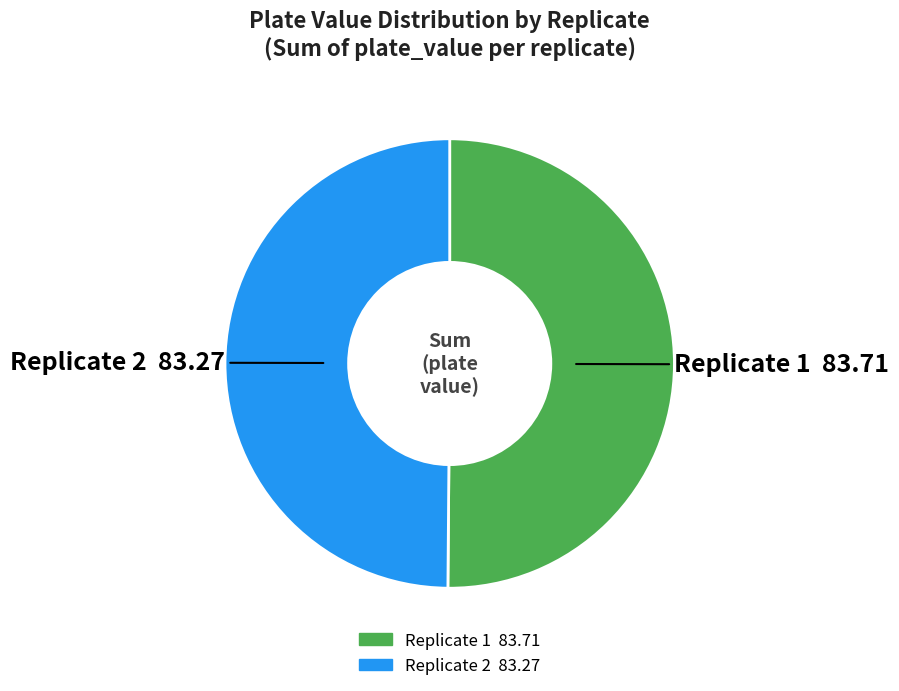

How many segments does this pie chart have?

2